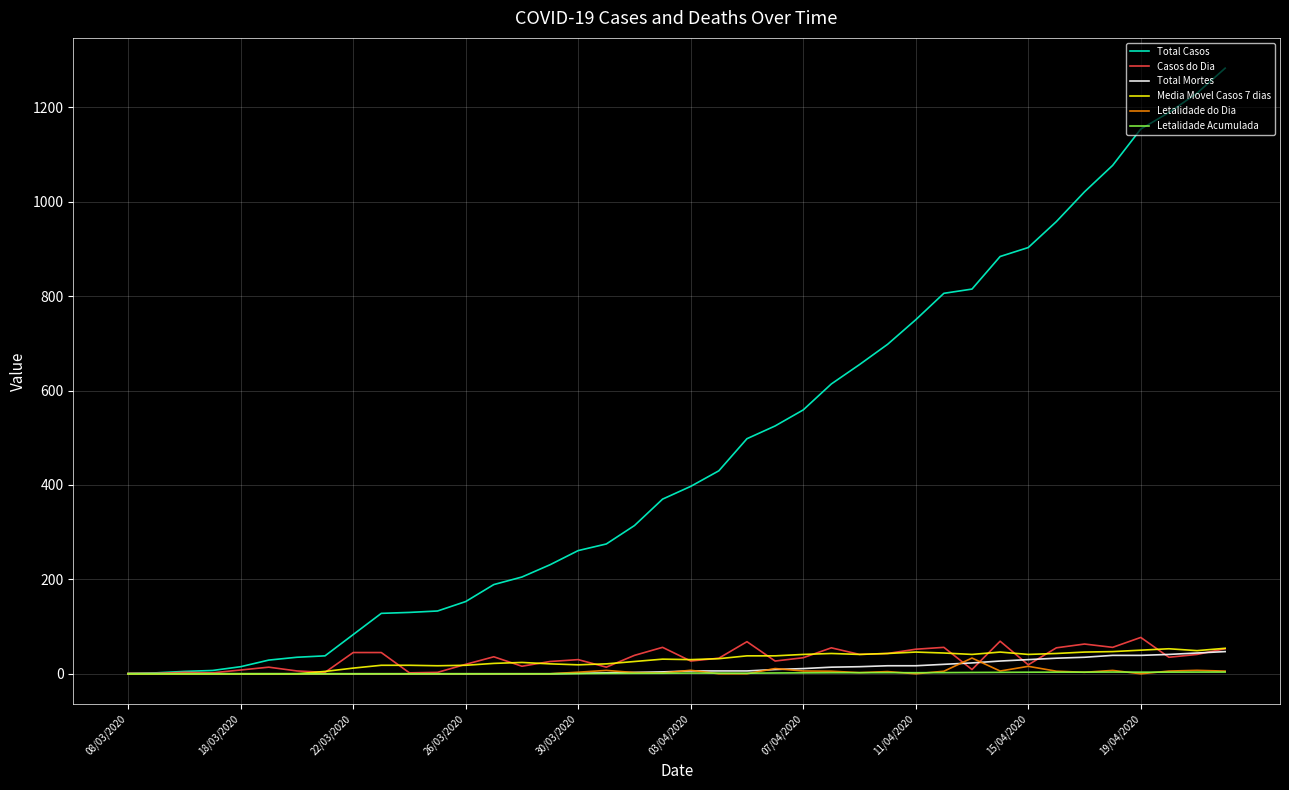

Which series has the largest total across all categories?

Total Casos